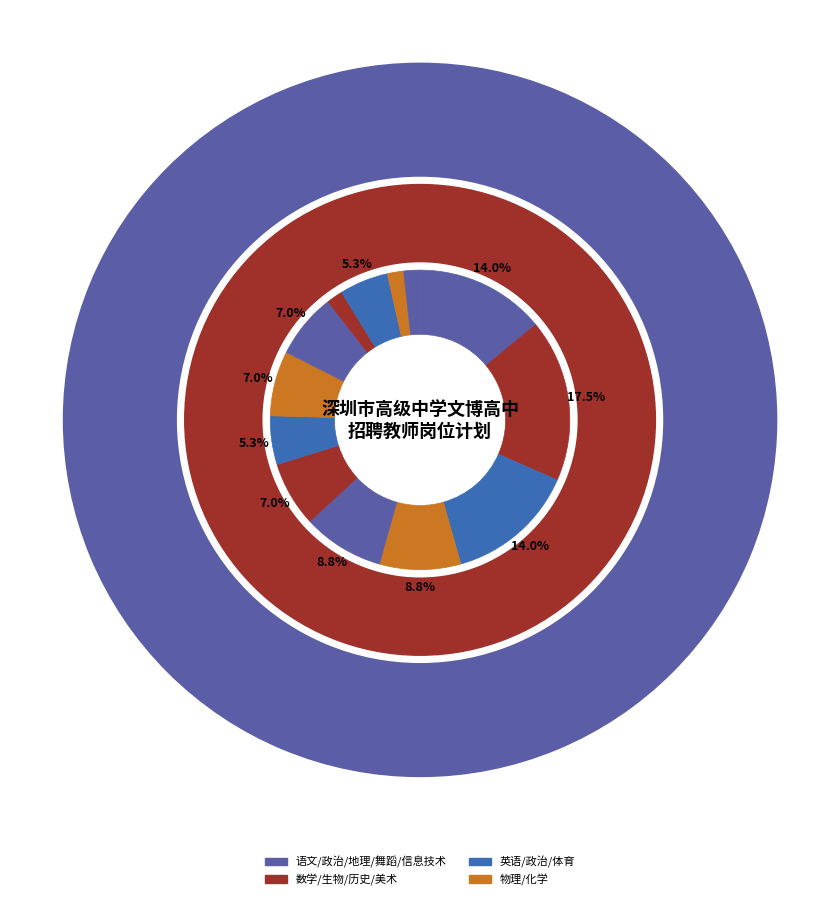

Combined, do 高中数学教师 and 高中政治教师 account for over 50%?

No